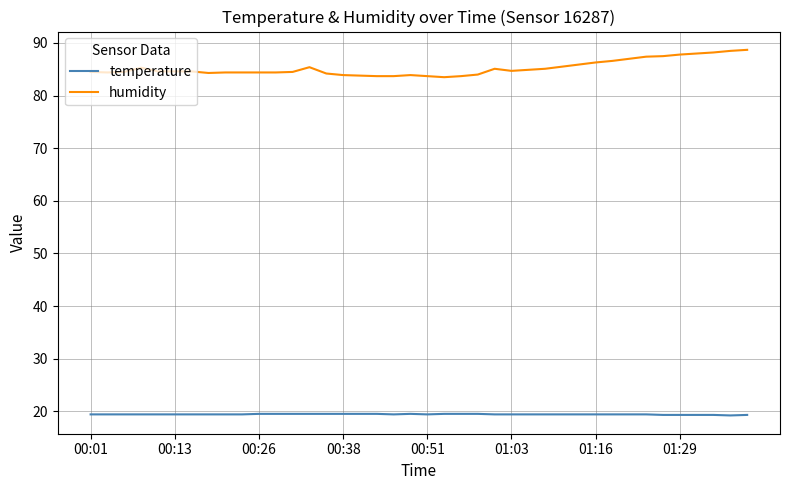

At how many categories does at least one series exceed 37?

40